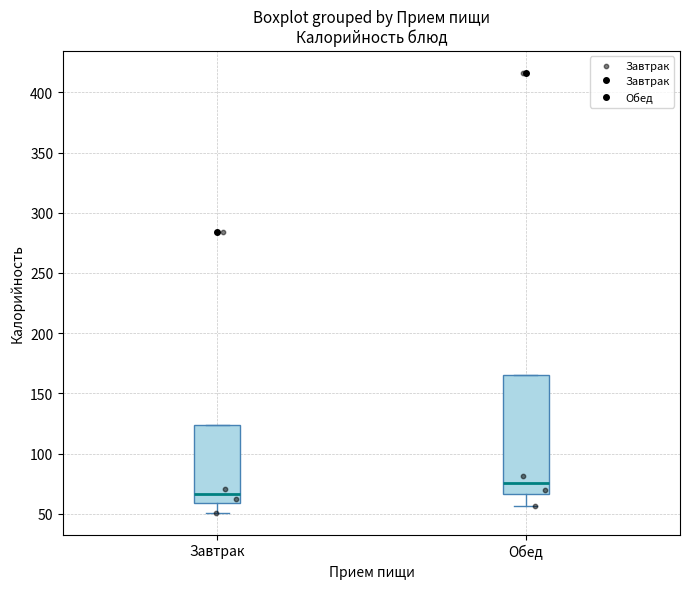

Reading left to right, transcribe this box plot: for each box, give where its median line is, the range the box spans, and where its two whiskers end, as read against the y-axis. The values are not printed on the chart, so give them approximately, as read against the axis.

Завтрак: median 65, box 60 to 125, whiskers 50 to 125
Обед: median 75, box 65 to 165, whiskers 55 to 165